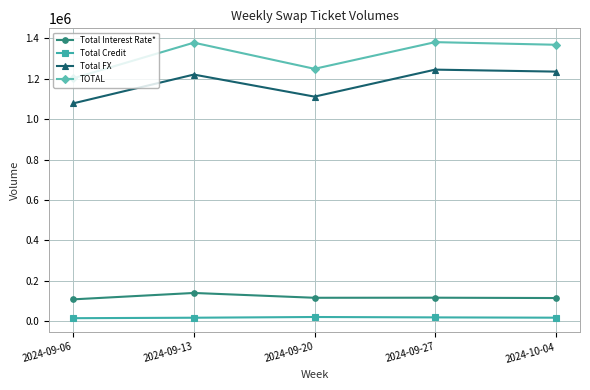

What is the sum of all TOTAL values?

6577932